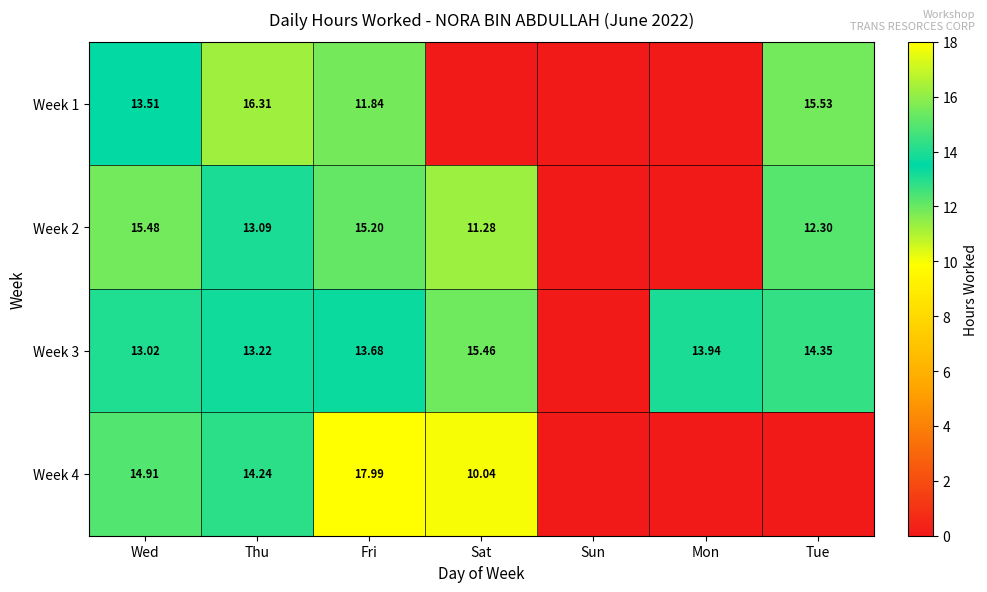

Is the value of Week 1 at Wed greater than the value of Week 2 at Tue?

Yes